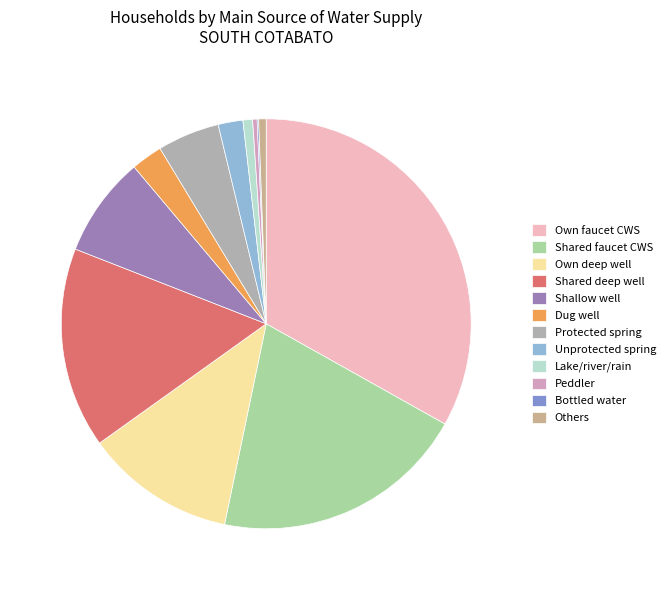

Between Others and Unprotected spring, which is larger?

Unprotected spring